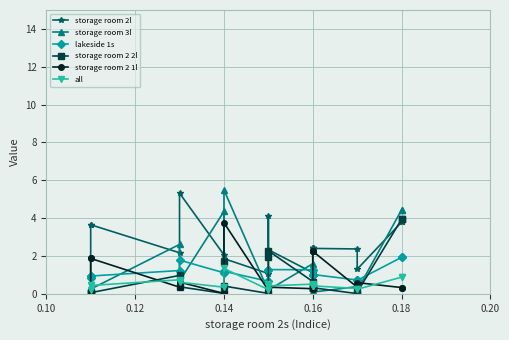

What is the difference between the maximum and minimum values in the storage room 3l series?

5.4